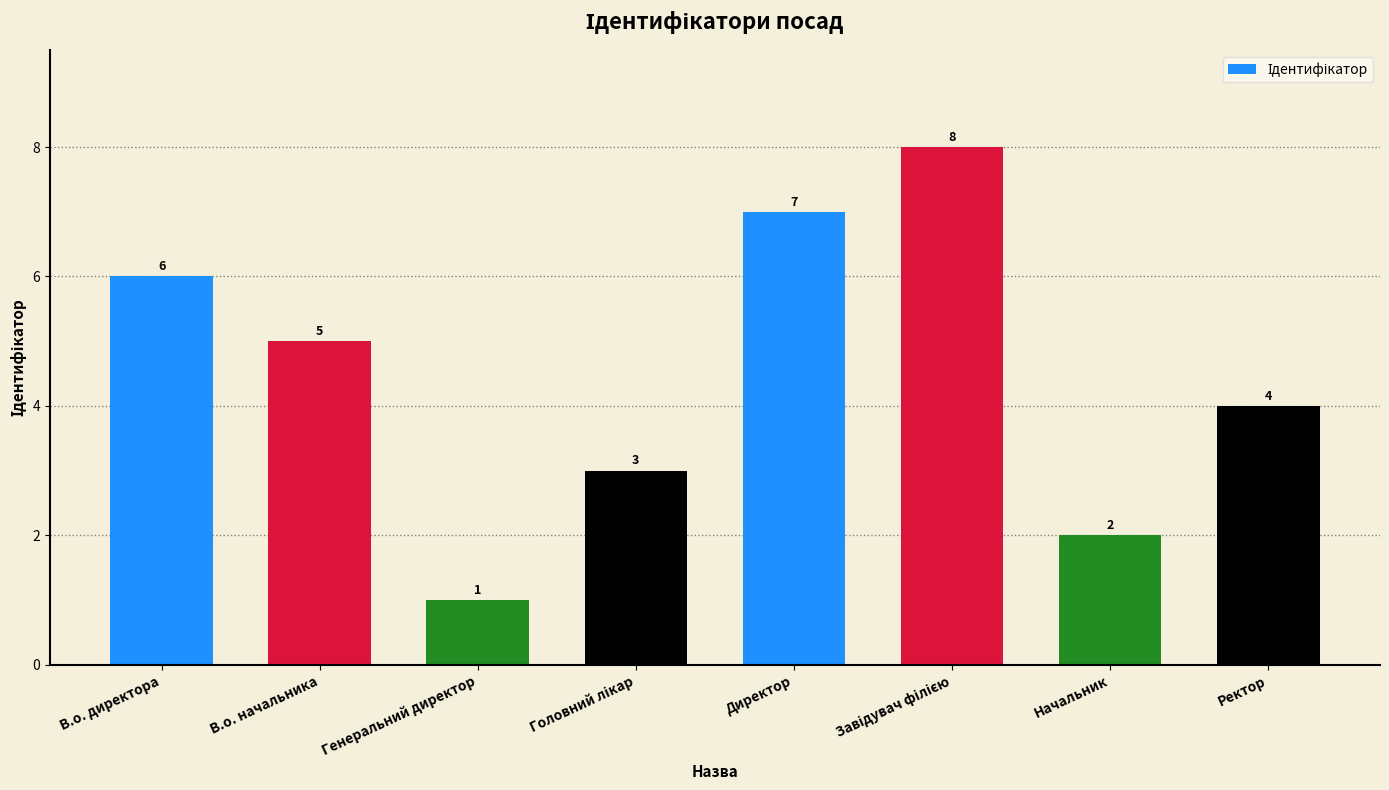

Reading right to left, extract all data points from this chart.

4	2	8	7	3	1	5	6